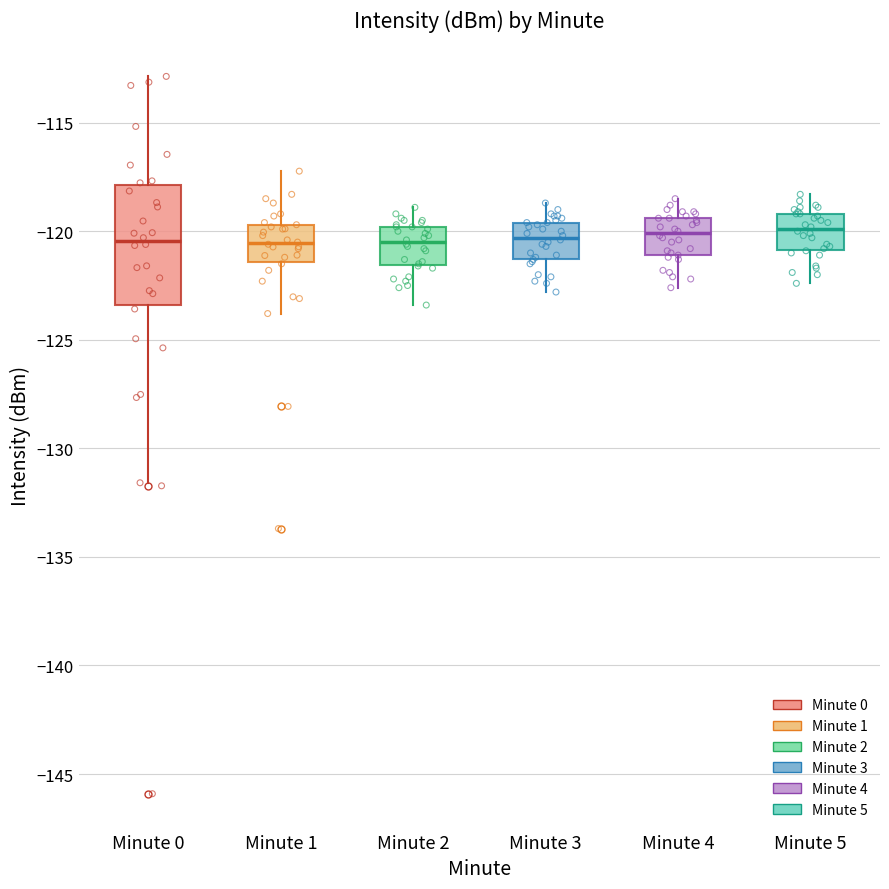

Reading left to right, transcribe this box plot: for each box, give where its median line is, the range the box spans, and where its two whiskers end, as read against the y-axis. The values are not printed on the chart, so give them approximately, as read against the axis.

Minute 0: median -120.5, box -123.5 to -118.0, whiskers -131.5 to -113.0
Minute 1: median -120.5, box -121.5 to -119.5, whiskers -124.0 to -117.0
Minute 2: median -120.5, box -121.5 to -120.0, whiskers -123.5 to -119.0
Minute 3: median -120.5, box -121.5 to -119.5, whiskers -123.0 to -118.5
Minute 4: median -120.0, box -121.0 to -119.5, whiskers -122.5 to -118.5
Minute 5: median -120.0, box -121.0 to -119.0, whiskers -122.5 to -118.5